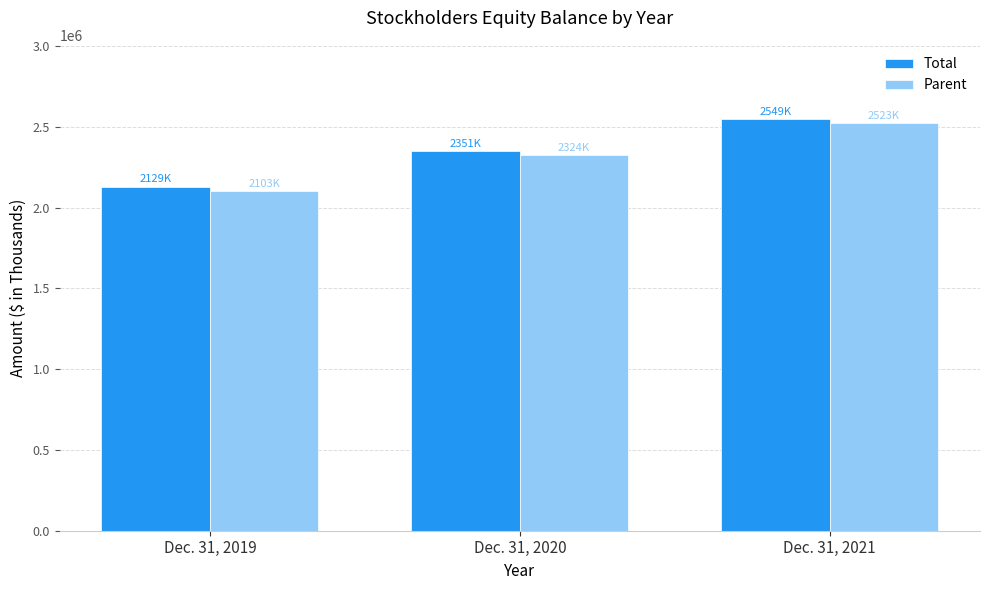

Reading right to left, list all the values displayed in this chart.

Total: 2549203	2350647	2128796
Parent: 2522668	2323939	2103039